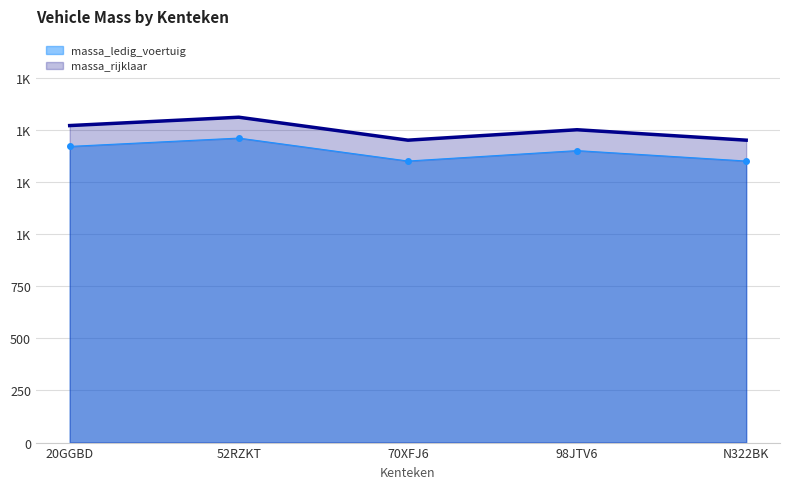

What is the value of the massa_rijklaar point at the 2nd from the left?

1560